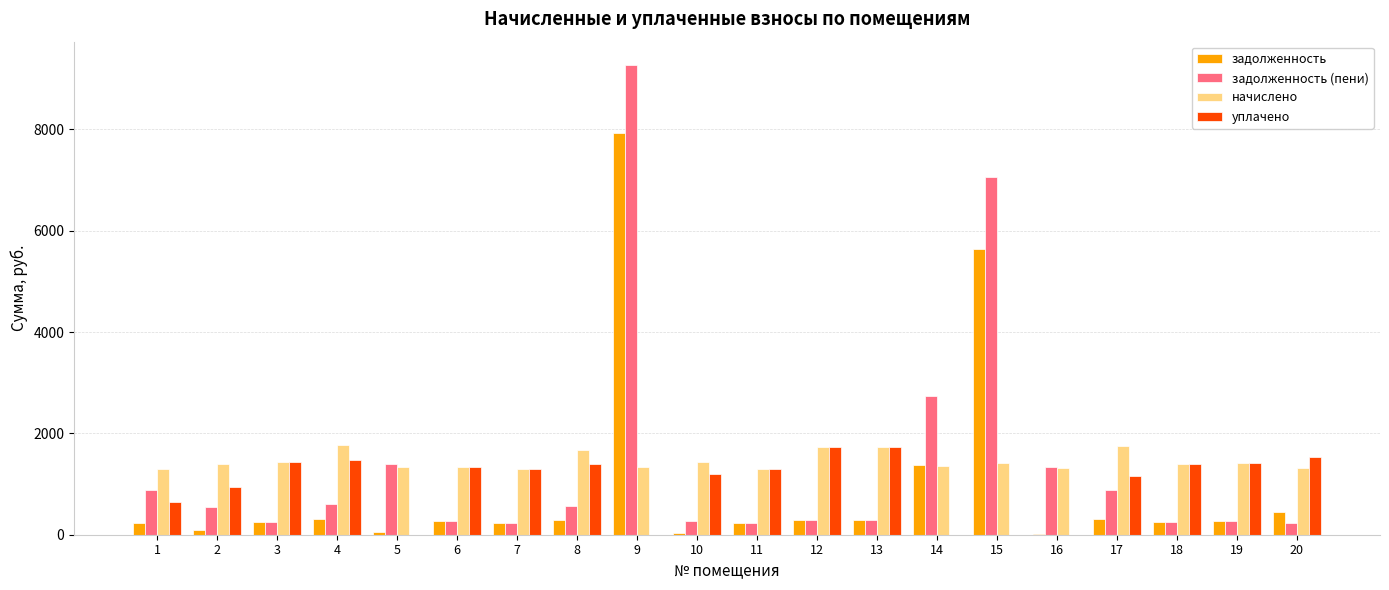

Count the number of categories in the chart.

20